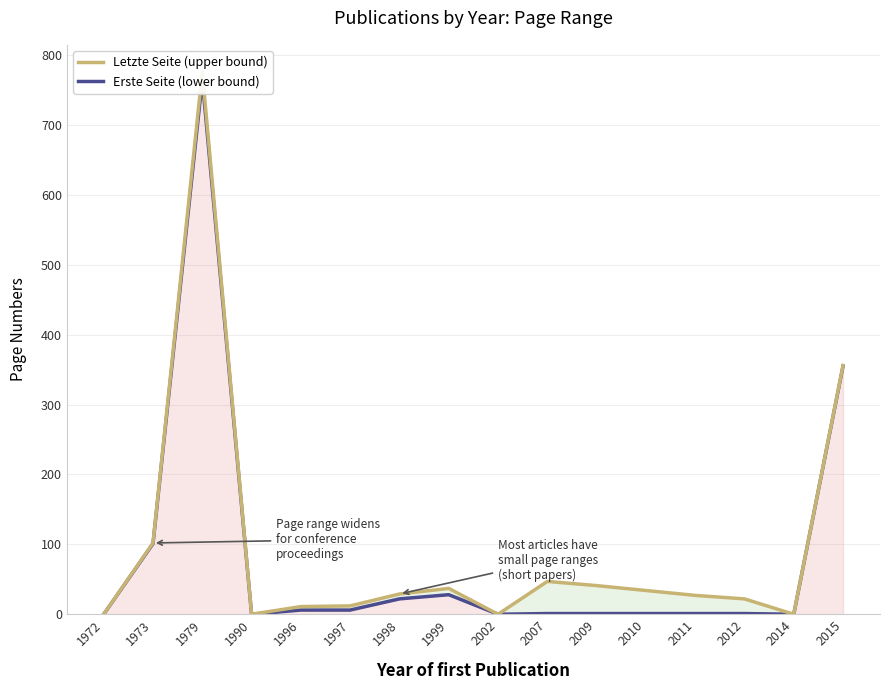

Rank the categories by Erste Seite value from highest to lowest.

1979, 2015, 1973, 1999, 1998, 1996, 1997, 2007, 2009, 2010, 2011, 2012, 1972, 1990, 2002, 2014